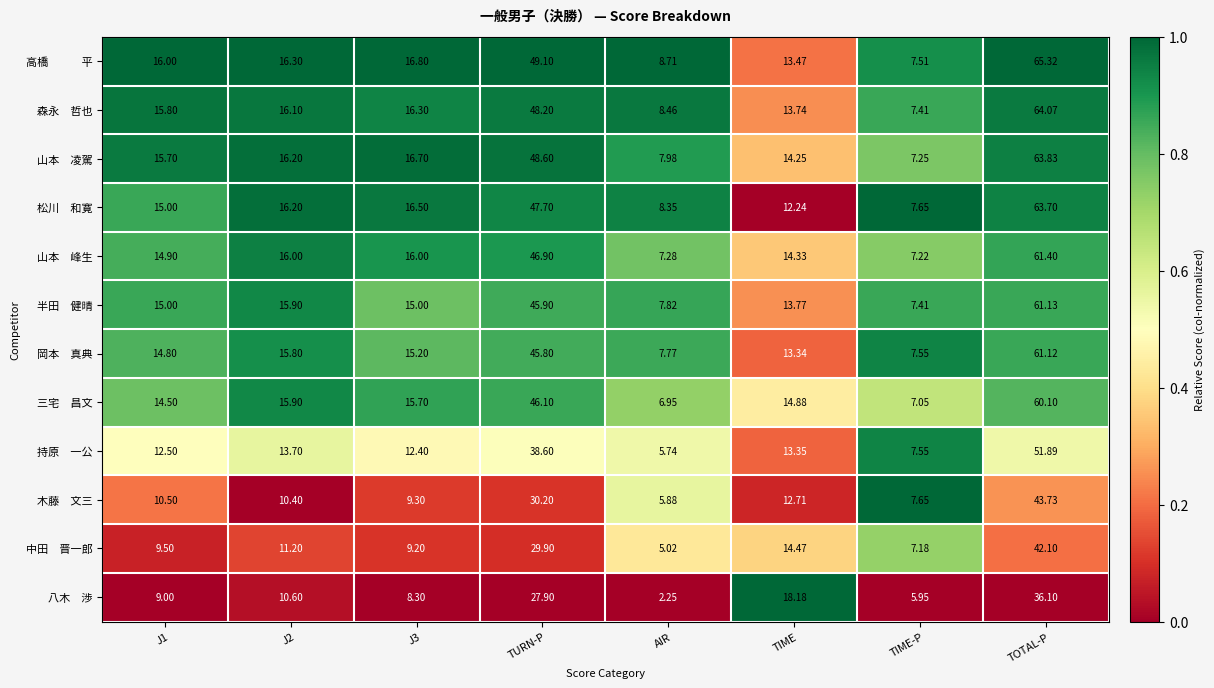

What is the difference between the highest and lowest values at J3?

8.5